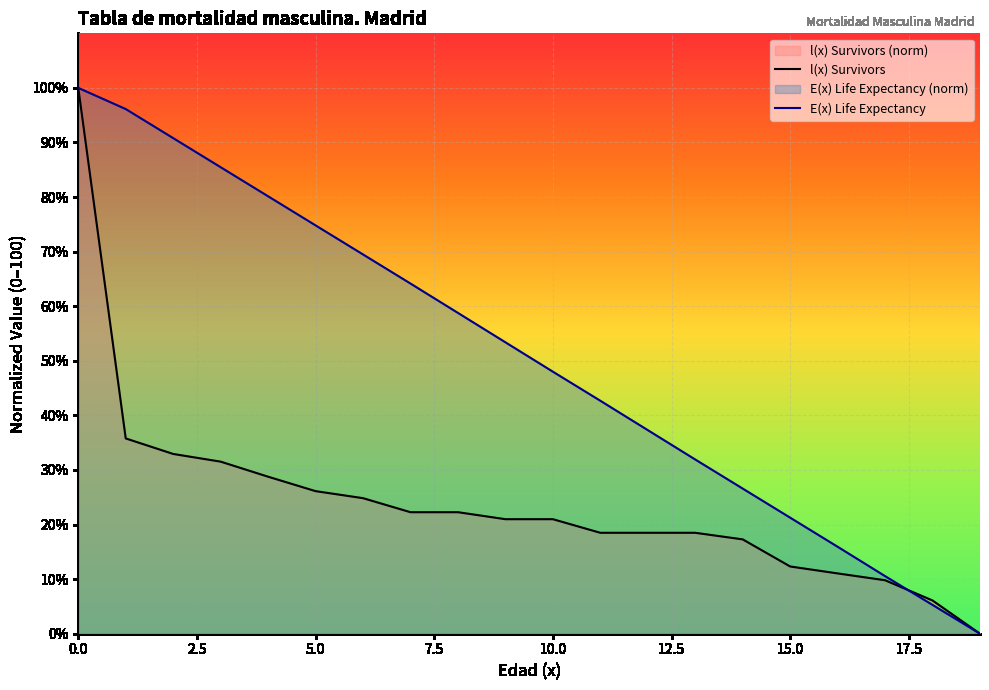

How many values in l(x) Survivors are above zero?

19